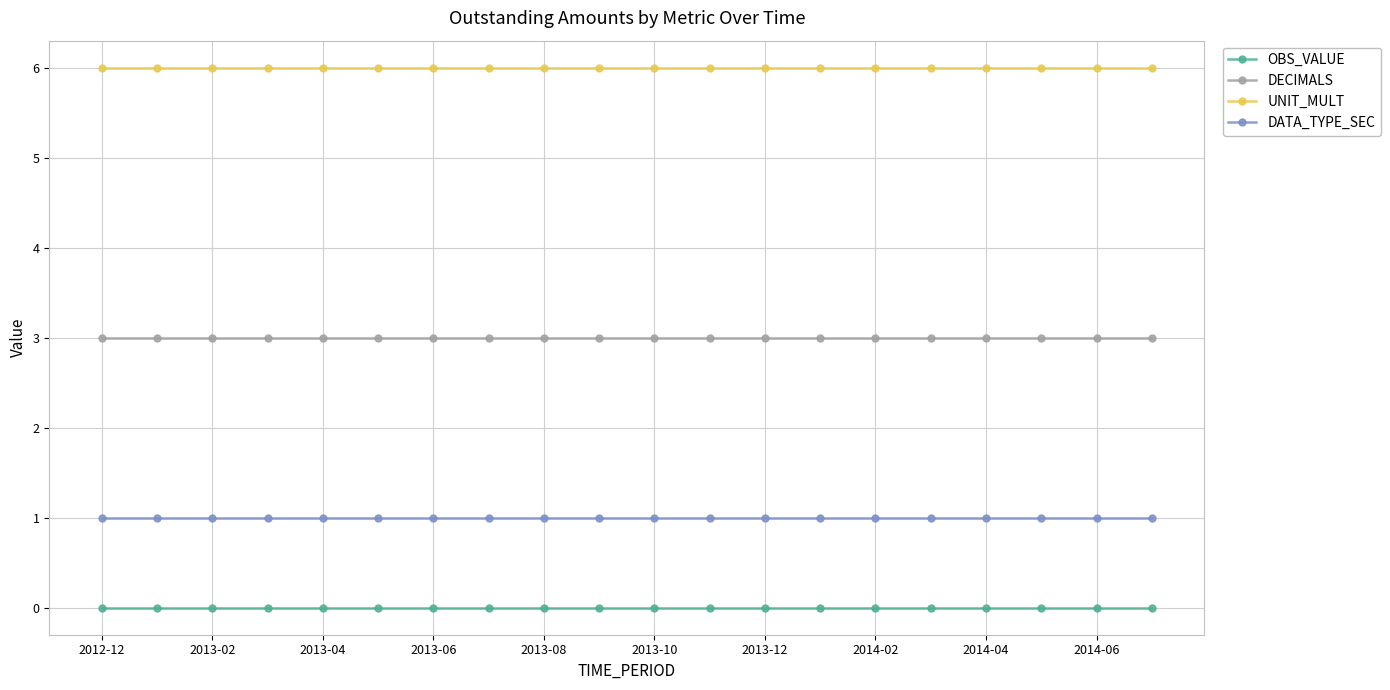

At how many categories does at least one series exceed 5?

20